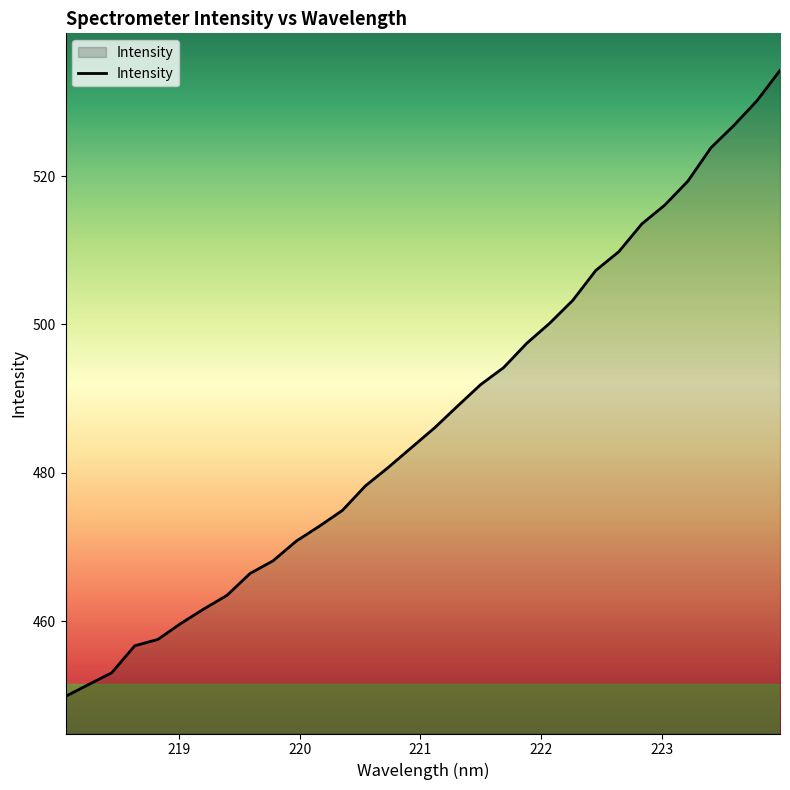

What is the greatest value displayed?

534.2